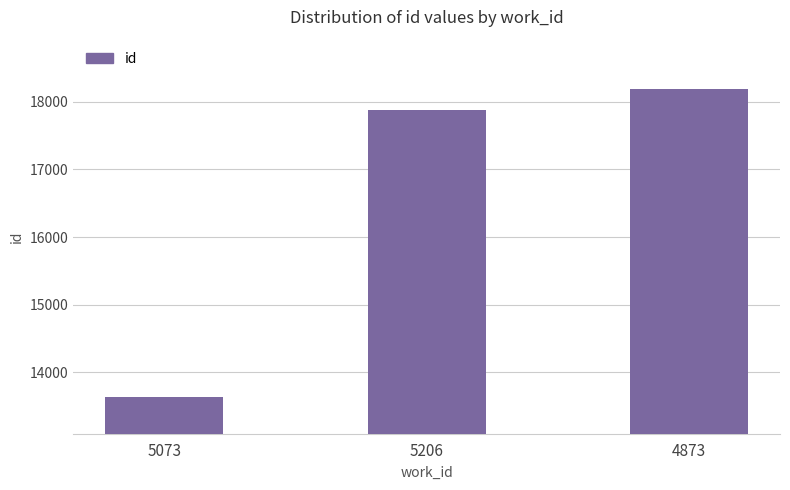

Which has a higher value, 5206 or 5073?

5206